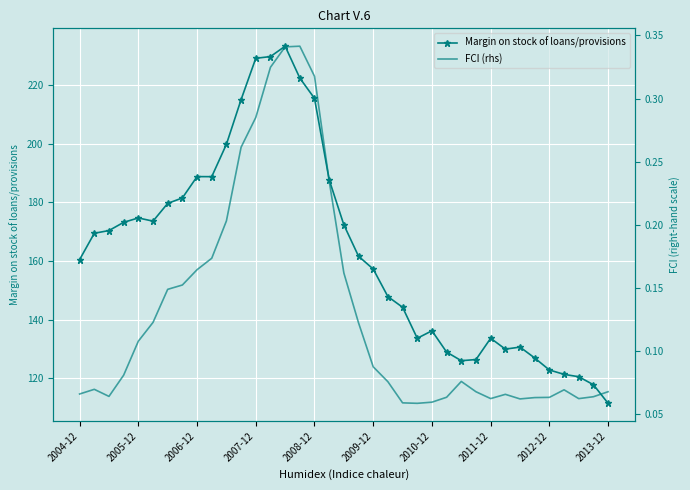

True or false: Margin on stock of loans/provisions has more than 0 points higher than both neighbors.

True